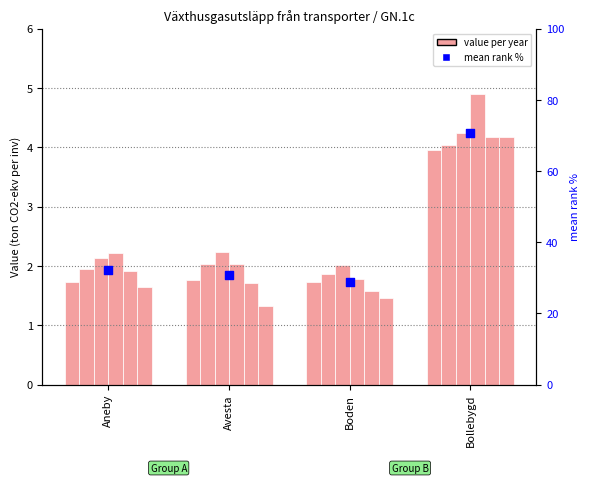

What is the change in value from Aneby to Bollebygd?

+38.6